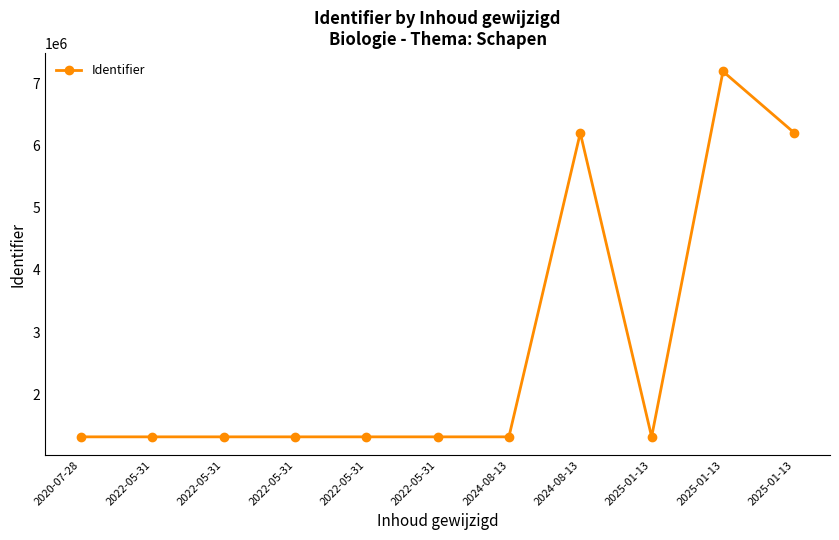

List the labels in order of value, smallest first.

2020-07-28, 2022-05-31, 2022-05-31, 2022-05-31, 2022-05-31, 2022-05-31, 2024-08-13, 2025-01-13, 2024-08-13, 2025-01-13, 2025-01-13